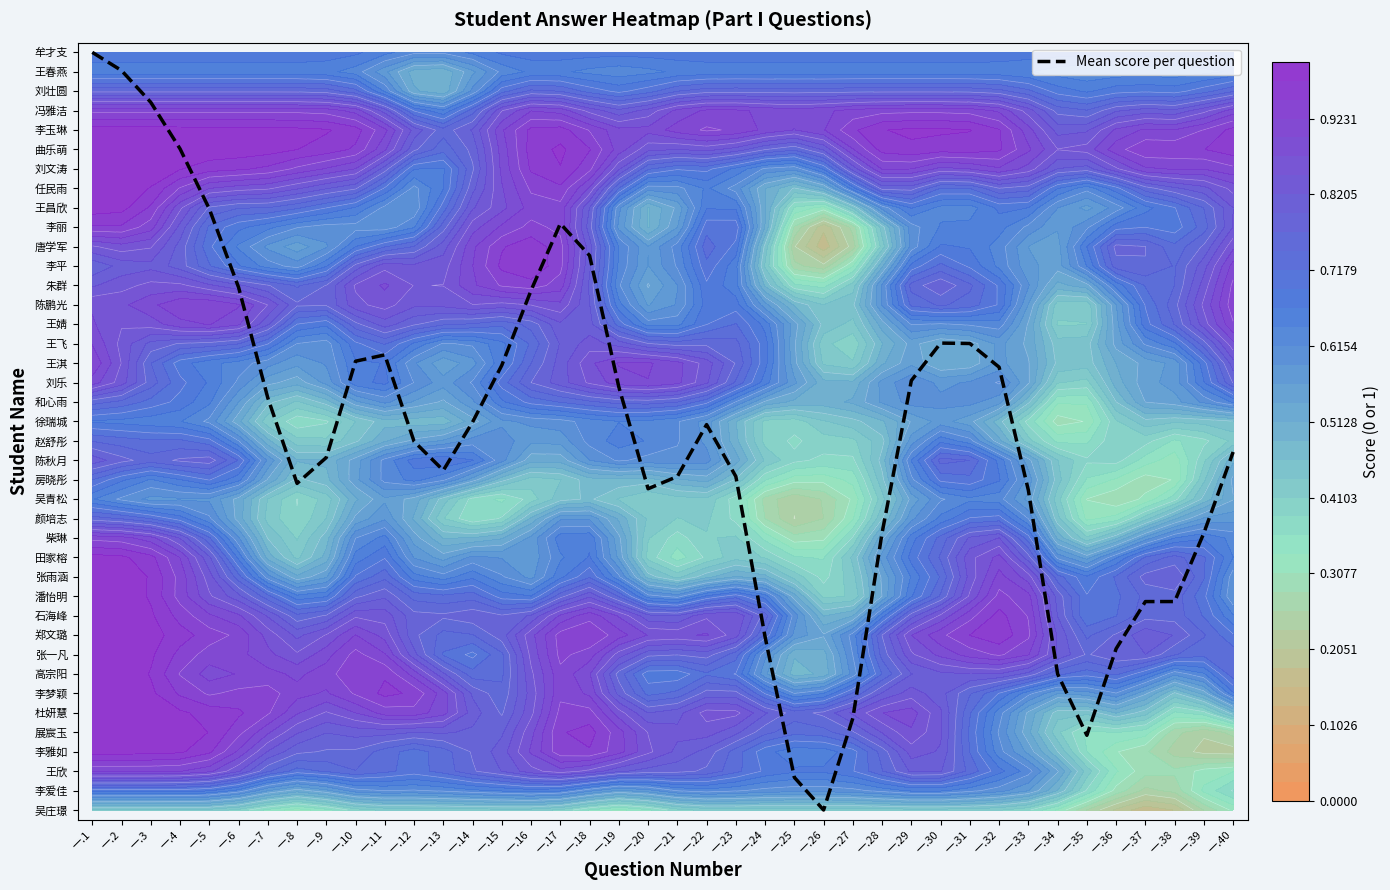

Reading right to left, transcribe all the data shown in this chart.

一.40=18.4	一.39=14.3	一.38=10.7	一.37=10.7	一.36=8.3	一.35=3.8	一.34=7.0	一.33=16.5	一.32=22.8	一.31=24.0	一.30=24.0	一.29=22.1	一.28=14.3	一.27=4.7	一.26=0.0	一.25=1.7	一.24=8.9	一.23=17.2	一.22=19.8	一.21=17.2	一.20=16.5	一.19=21.8	一.18=28.5	一.17=30.2	一.16=26.7	一.15=22.9	一.14=20.0	一.13=17.5	一.12=19.0	一.11=23.4	一.10=23.1	一.9=18.1	一.8=16.8	一.7=21.2	一.6=26.9	一.5=30.9	一.4=34.0	一.3=36.4	一.2=38.1	一.1=39.0